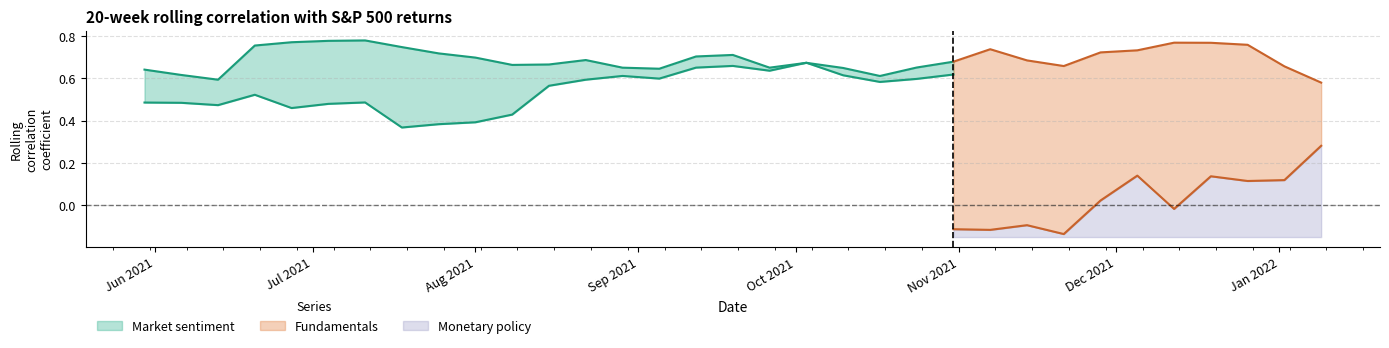

What is the spread (max minus min) of values at 12?

0.6